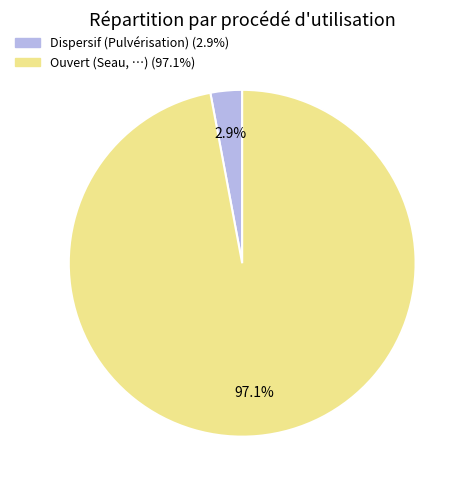

How many segments does this pie chart have?

2